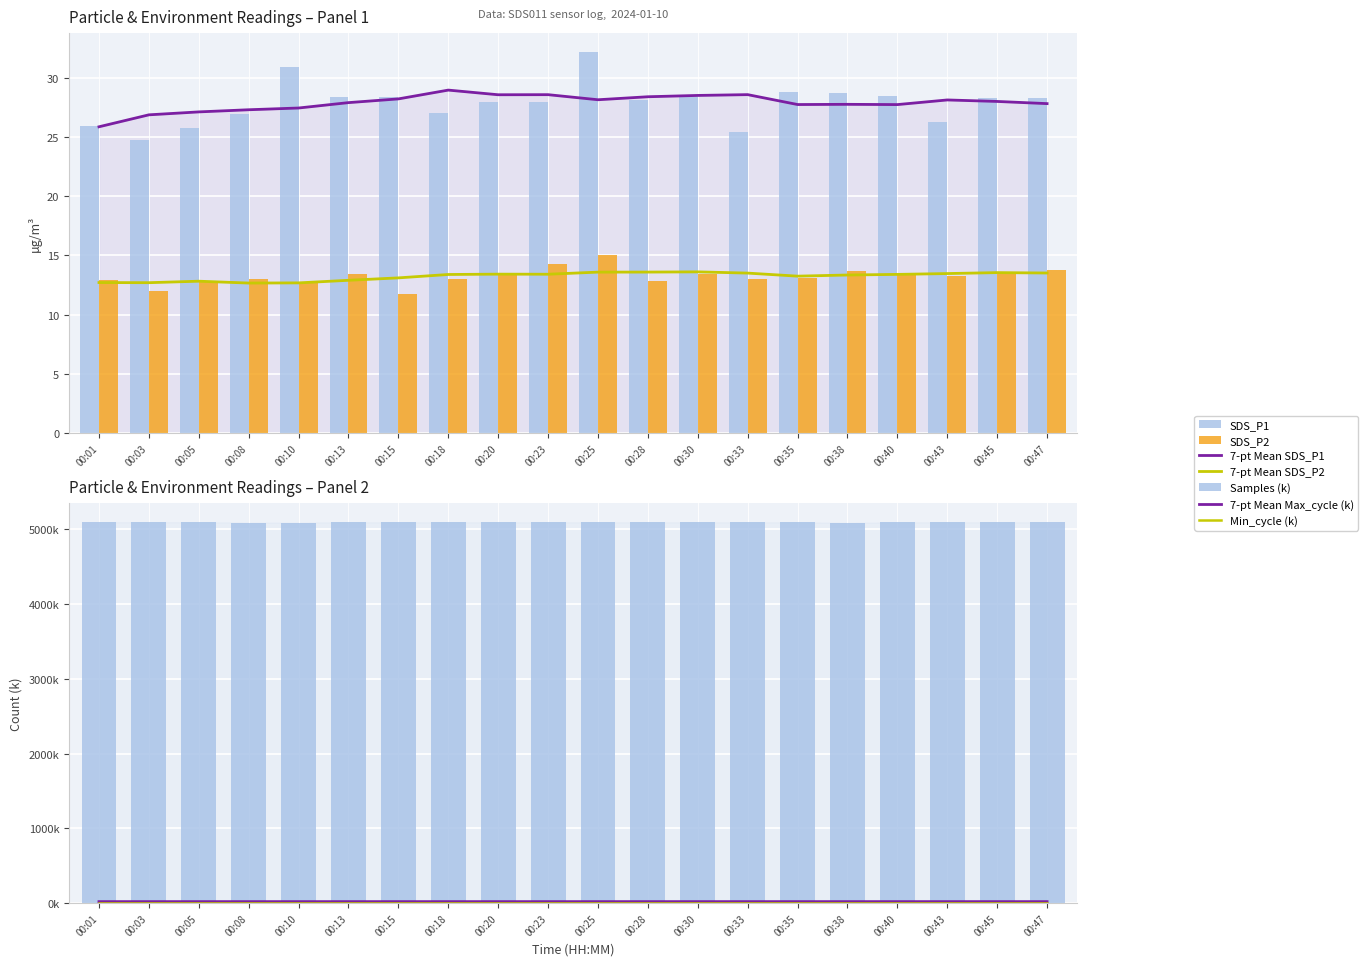

How many bars are there in total?

40